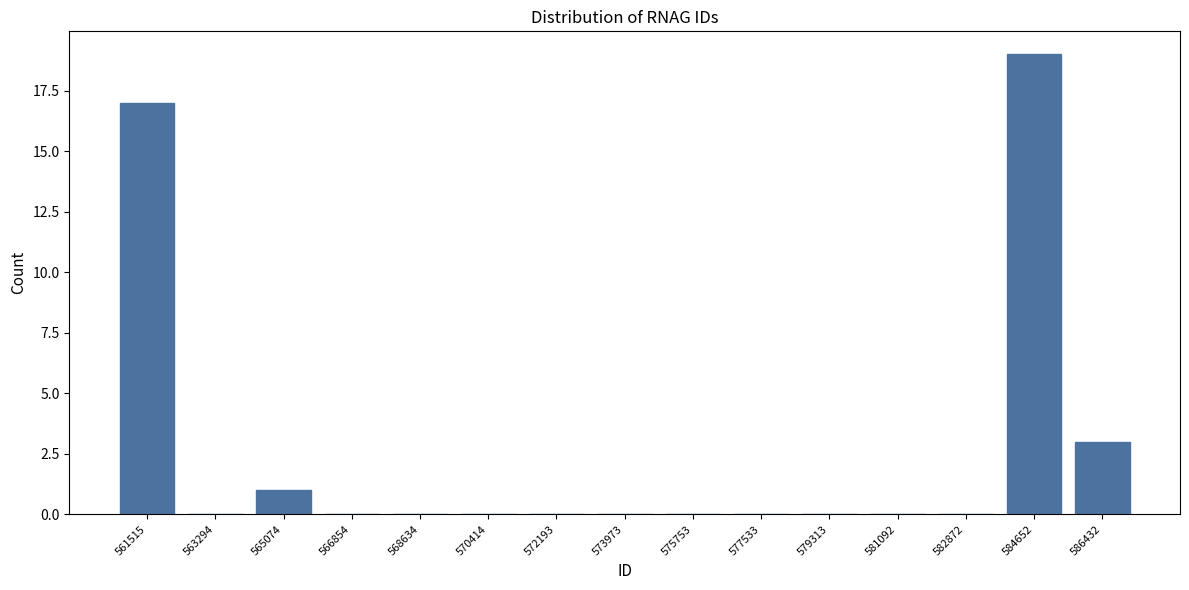

Reading left to right, what are all the values shown in this chart?

561515=17	563294=0	565074=1	566854=0	568634=0	570414=0	572193=0	573973=0	575753=0	577533=0	579313=0	581092=0	582872=0	584652=19	586432=3